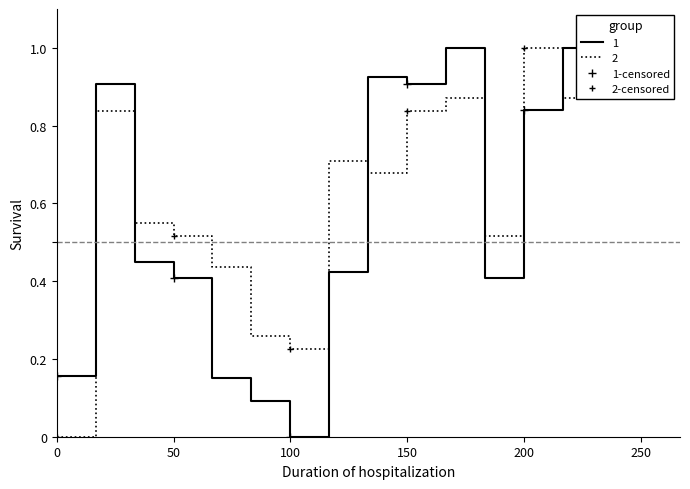

Reading left to right, transcribe all the data shown in this chart.

1-censored: 0.2	0.4	0.0	0.9	0.8
2-censored: 0.0	0.5	0.2	0.8	1.0